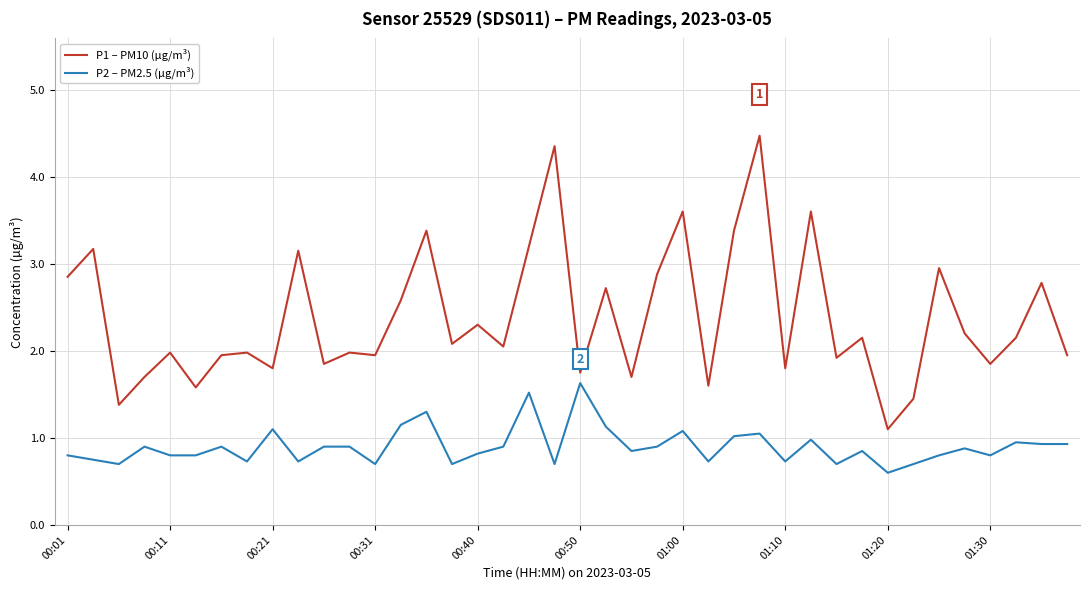

Rank the series by their average value, from lowest to highest.

P2 – PM2.5 (µg/m³), P1 – PM10 (µg/m³)